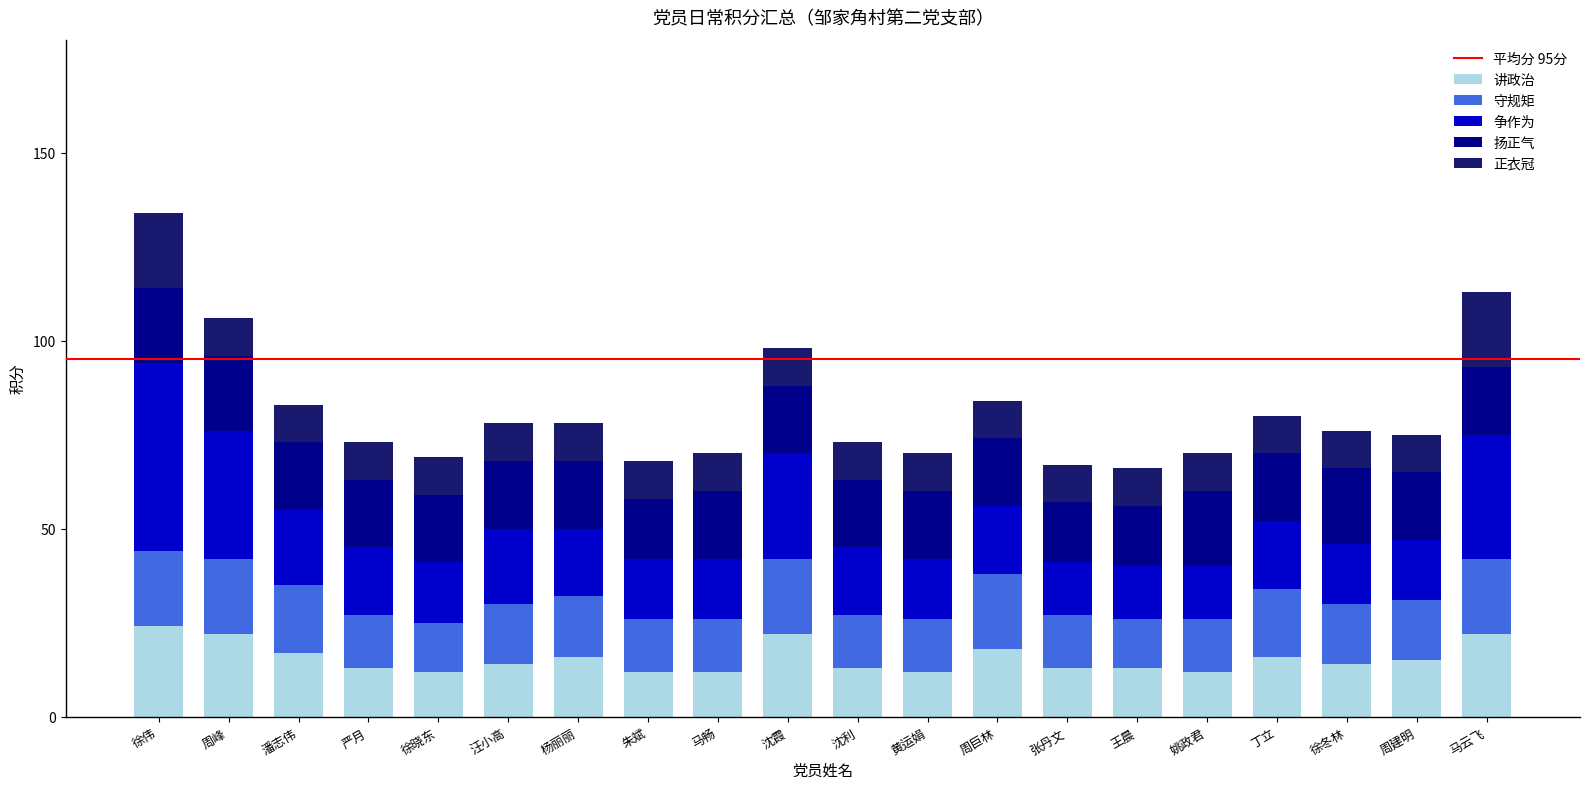

What is the sum of the 讲政治 values at 汪小高 and 周巨林?

32